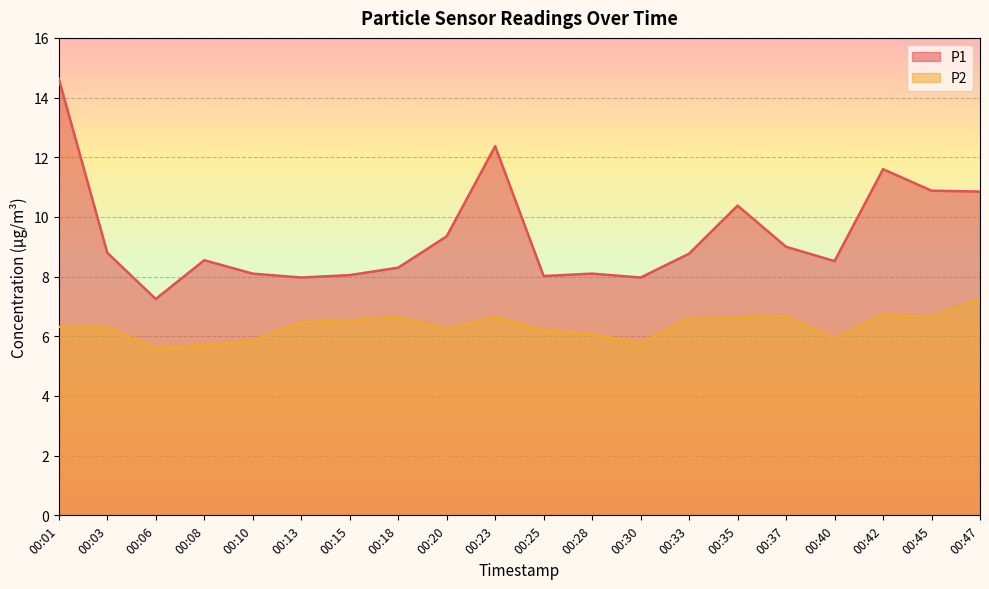

How many values in the P2 series are below 6?

5